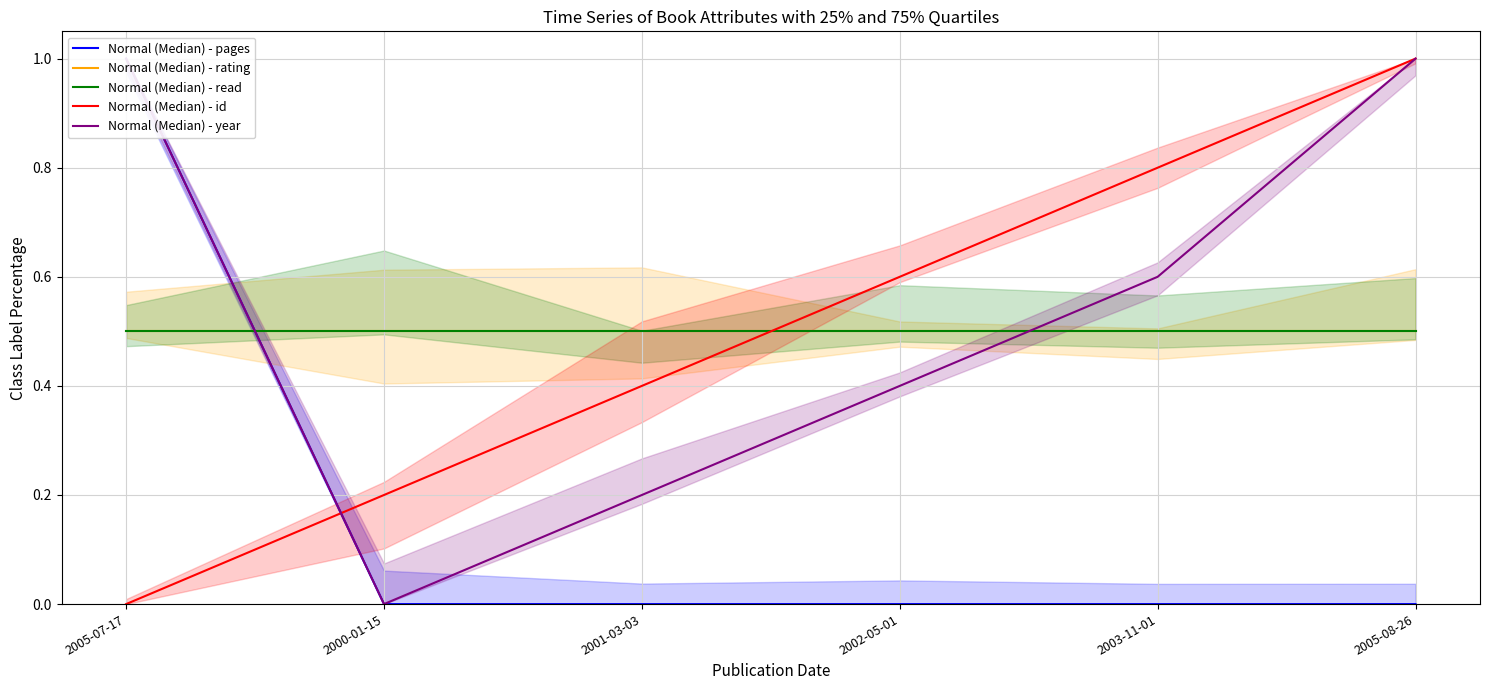

Reading left to right, extract all data points from this chart.

Normal (Median) - pages: 2005-07-17=1.0	2000-01-15=0.0	2001-03-03=0.0	2002-05-01=0.0	2003-11-01=0.0	2005-08-26=0.0
Normal (Median) - rating: 2005-07-17=0.5	2000-01-15=0.5	2001-03-03=0.5	2002-05-01=0.5	2003-11-01=0.5	2005-08-26=0.5
Normal (Median) - read: 2005-07-17=0.5	2000-01-15=0.5	2001-03-03=0.5	2002-05-01=0.5	2003-11-01=0.5	2005-08-26=0.5
Normal (Median) - id: 2005-07-17=0.0	2000-01-15=0.2	2001-03-03=0.4	2002-05-01=0.6	2003-11-01=0.8	2005-08-26=1.0
Normal (Median) - year: 2005-07-17=1.0	2000-01-15=0.0	2001-03-03=0.2	2002-05-01=0.4	2003-11-01=0.6	2005-08-26=1.0